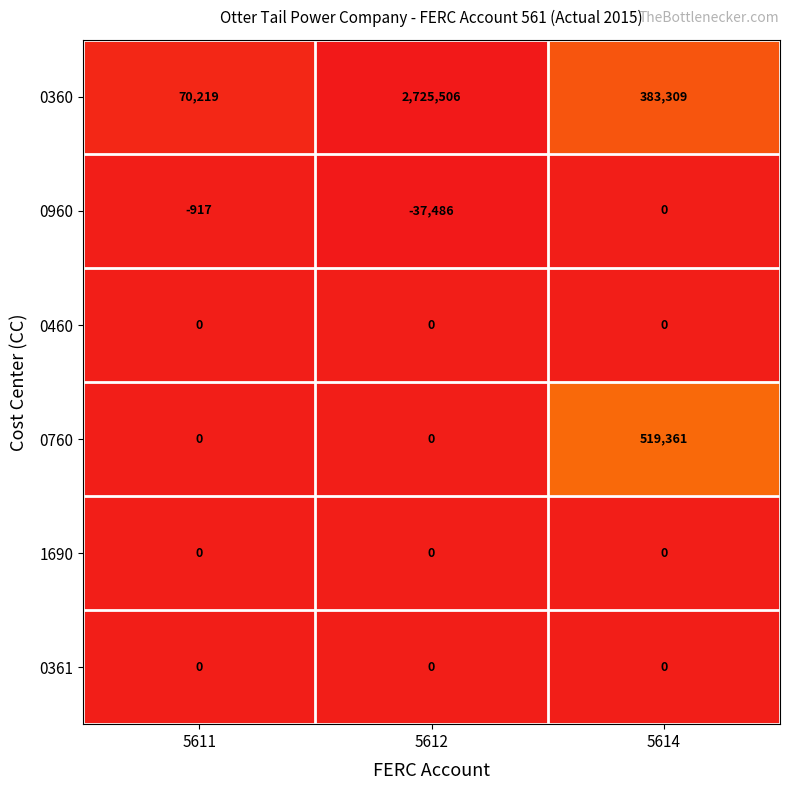

Which series changed the most between 5612 and 5614?

0360